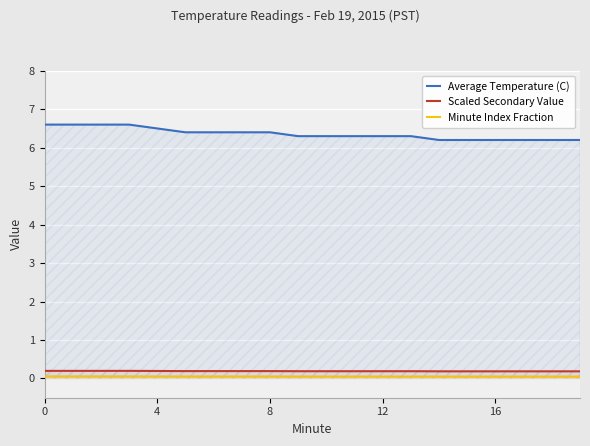

What are all the series names shown in the legend?

Average Temperature (C), Scaled Secondary Value, Minute Index Fraction